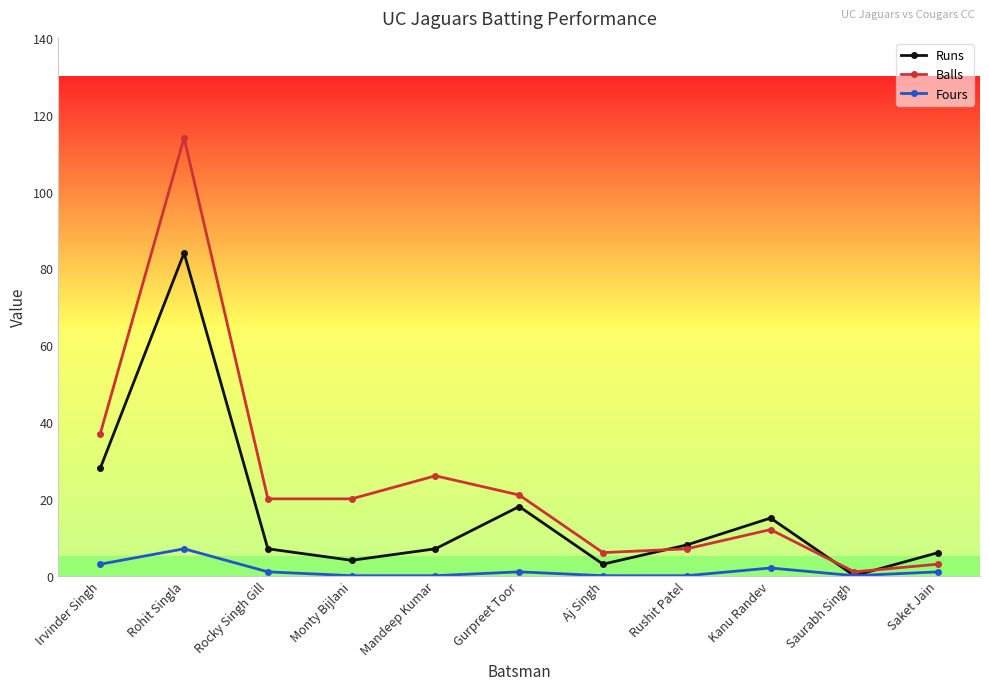

Rank the series by their average value, from lowest to highest.

Fours, Runs, Balls